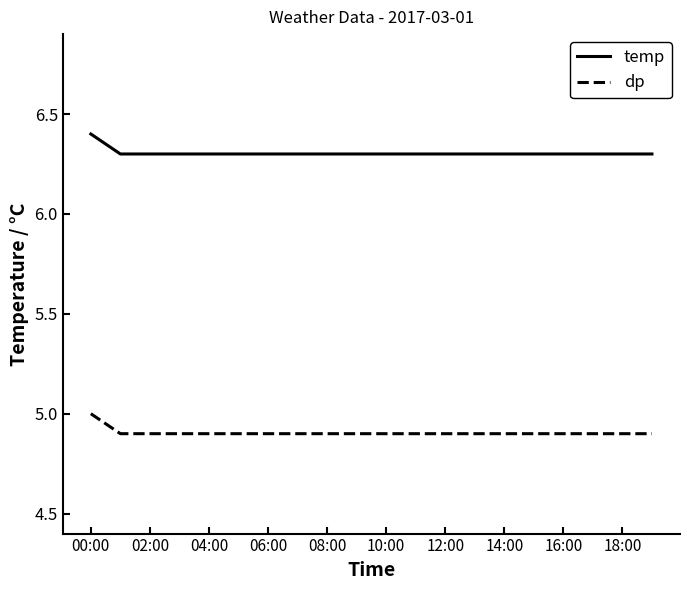

Count the temp values in the range 6 to 7.

20